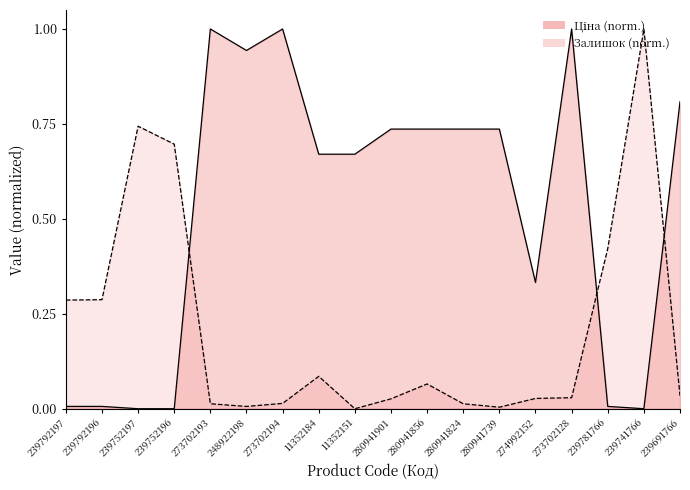

How many intersections are there between Ціна and Залишок?

3